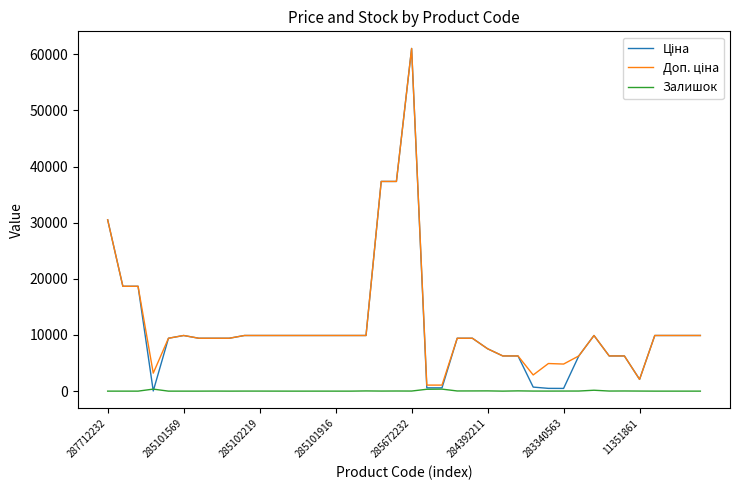

How many lines are shown in the chart?

3